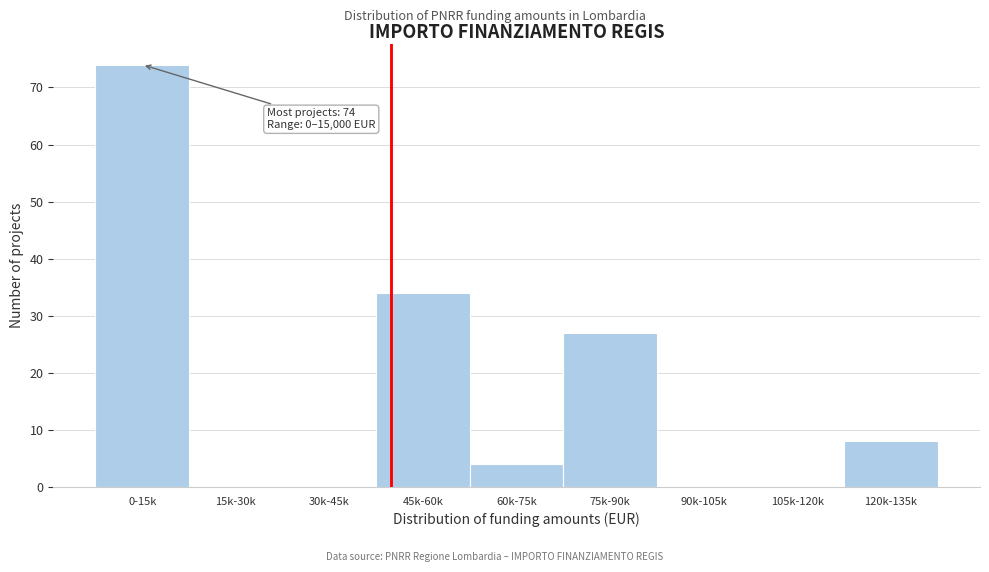

Reading left to right, list all the values displayed in this chart.

0-15k=74	15k-30k=0	30k-45k=0	45k-60k=34	60k-75k=4	75k-90k=27	90k-105k=0	105k-120k=0	120k-135k=8